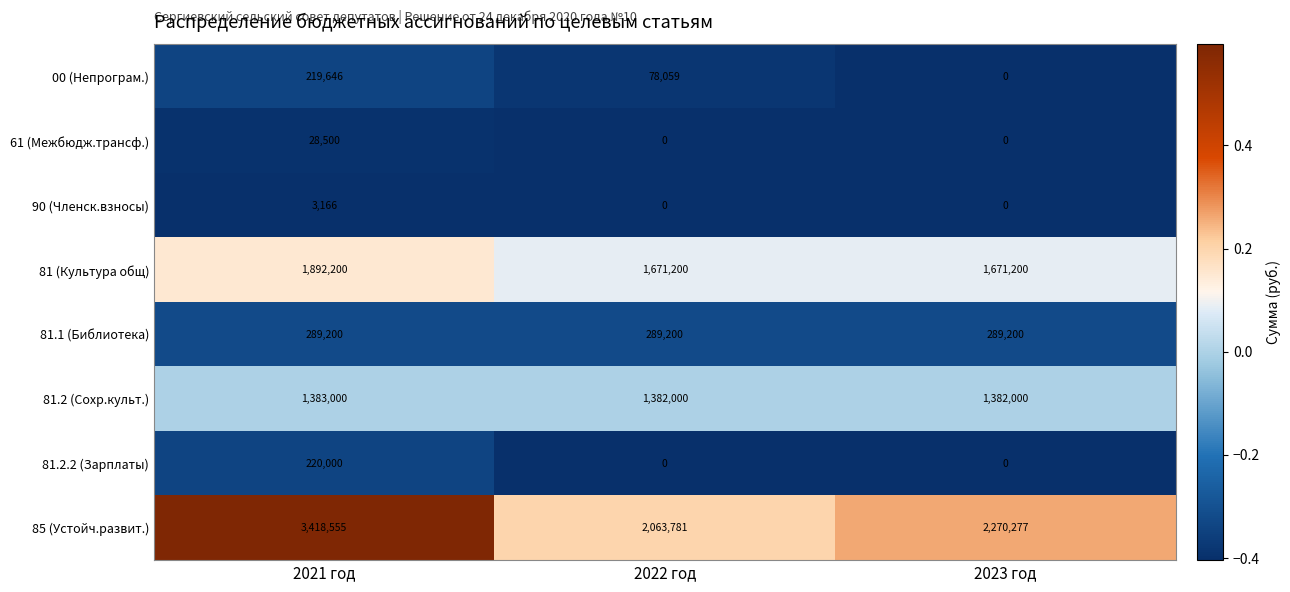

Is it true that 81.1 (Библиотека) equals 289200 at 2023 год?

True